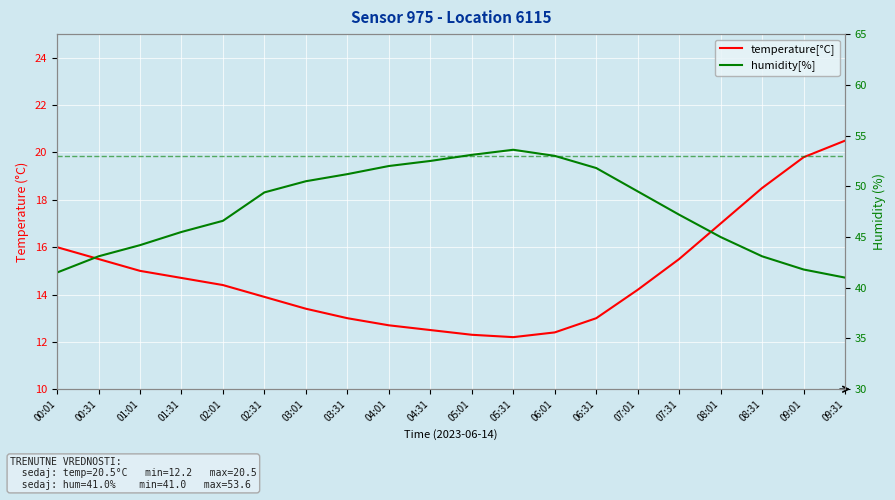

Which has a higher value, 05:31 or 02:31?

02:31